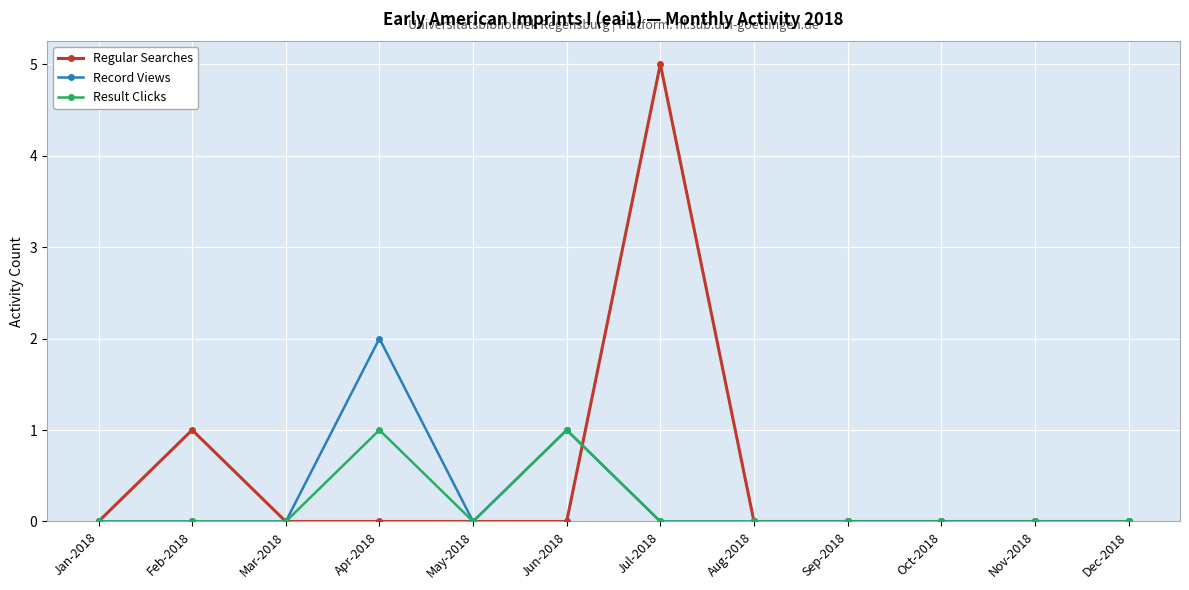

True or false: Regular Searches and Record Views intersect in this chart.

True